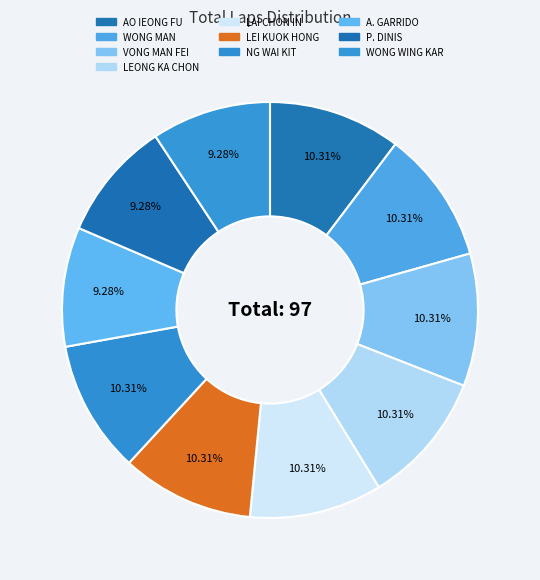

How many slices are in this pie chart?

10